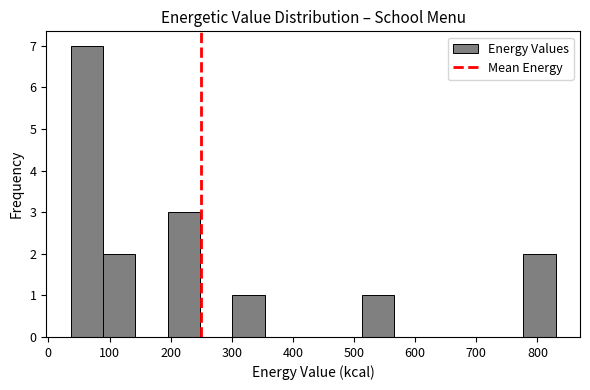

Reading left to right, transcribe this chart: for each bar, give the range it covers on the x-axis and its height. Neither the bar edges nor the heights are printed on the chart, so give them approximately, as read against the axes.

40 to 90: 7
90 to 140: 2
140 to 200: 0
200 to 250: 3
250 to 300: 0
300 to 350: 1
350 to 410: 0
410 to 460: 0
460 to 510: 0
510 to 570: 1
570 to 620: 0
620 to 670: 0
670 to 720: 0
720 to 780: 0
780 to 830: 2